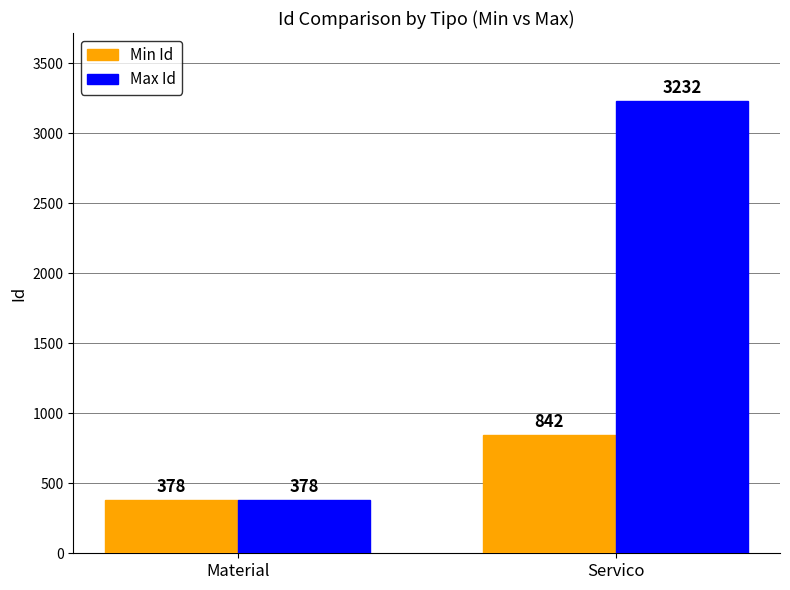

What are all the series names shown in the legend?

Min Id, Max Id